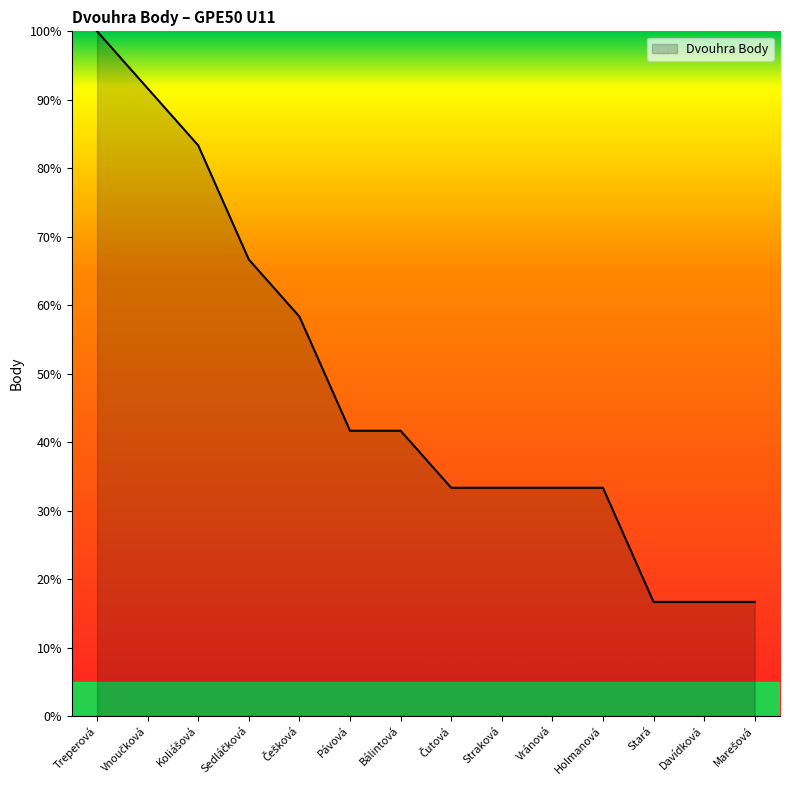

What is the difference between the maximum and minimum values?

83.3